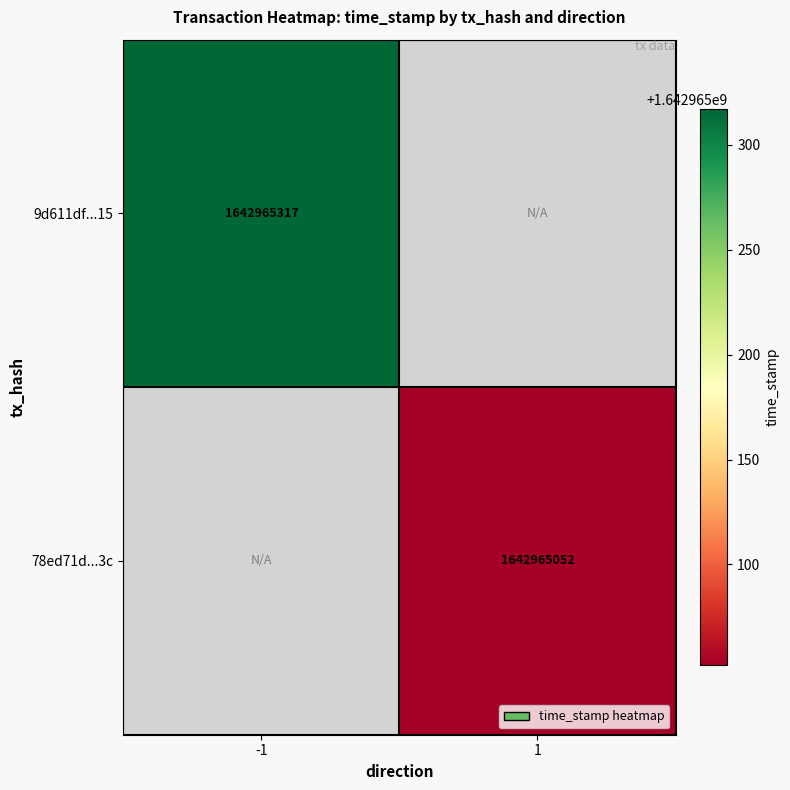

How many distinct data groups are displayed?

2